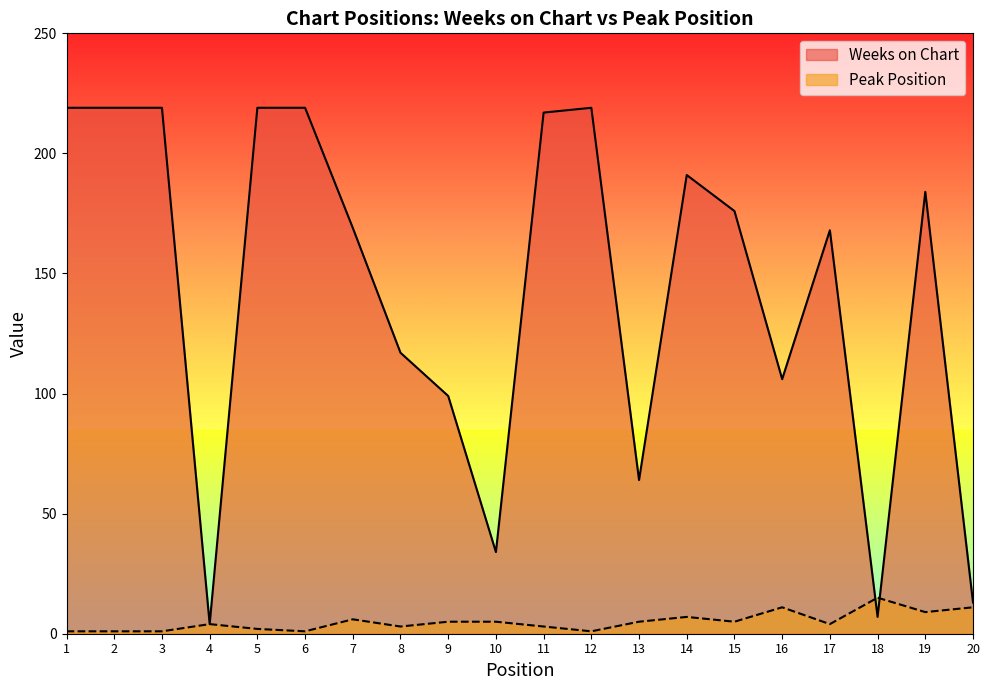

How many values in the Weeks on Chart series are below 176?

10